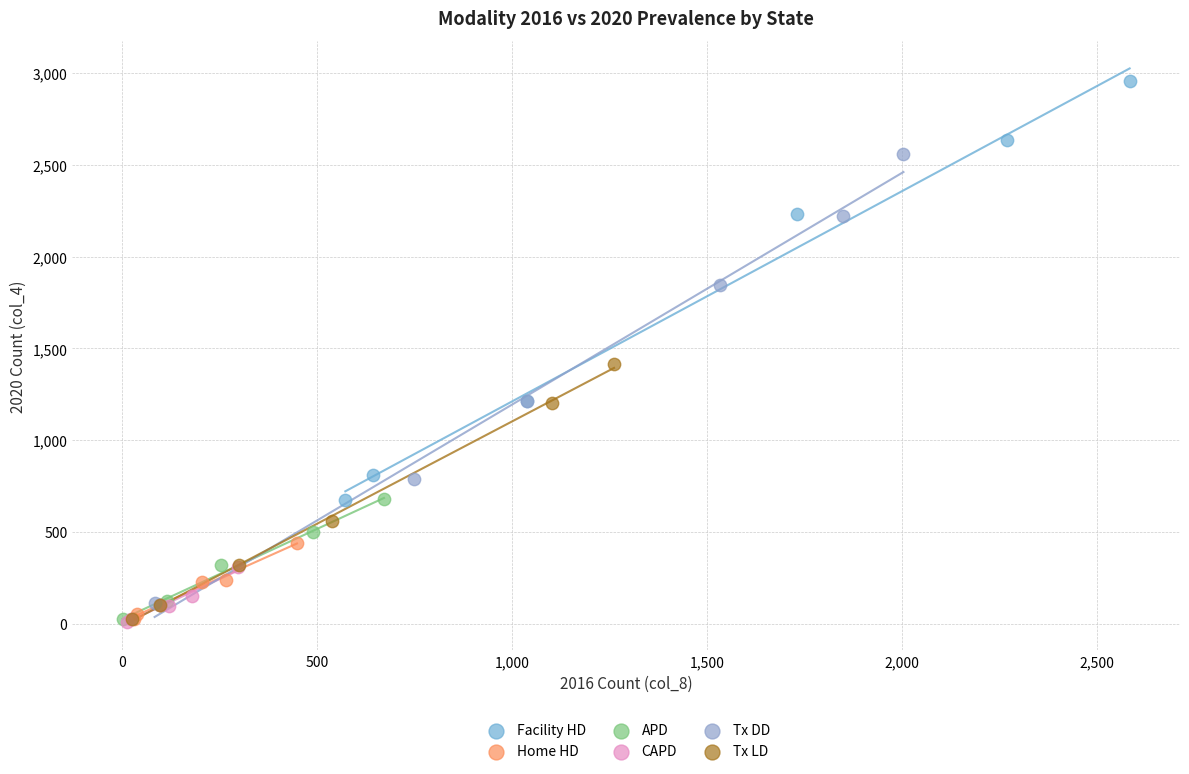

Which series has the largest Y range (max minus min)?

Tx DD